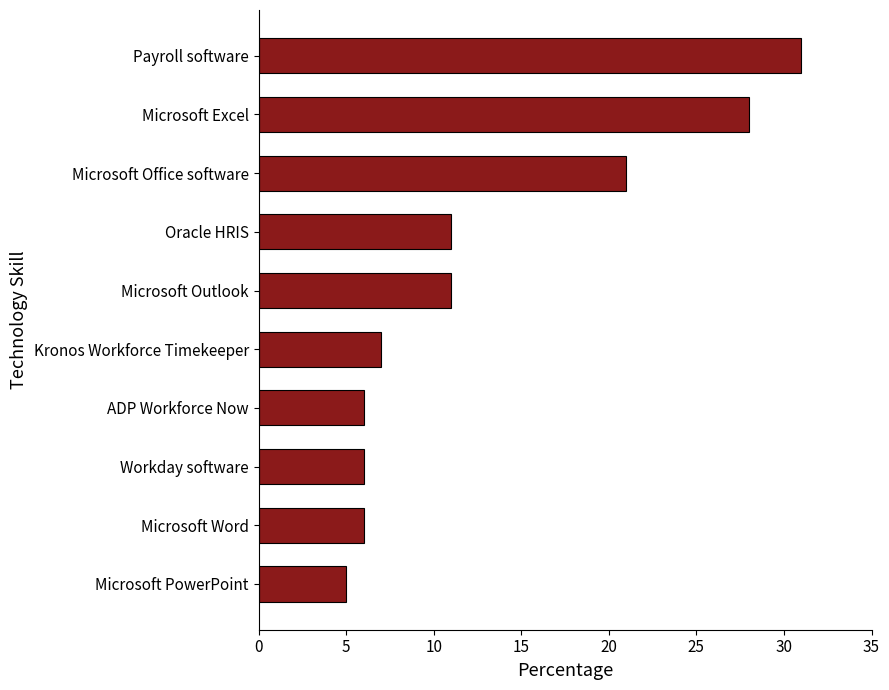

Reading bottom to top, extract all data points from this chart.

Microsoft PowerPoint=5	Microsoft Word=6	Workday software=6	ADP Workforce Now=6	Kronos Workforce Timekeeper=7	Microsoft Outlook=11	Oracle HRIS=11	Microsoft Office software=21	Microsoft Excel=28	Payroll software=31